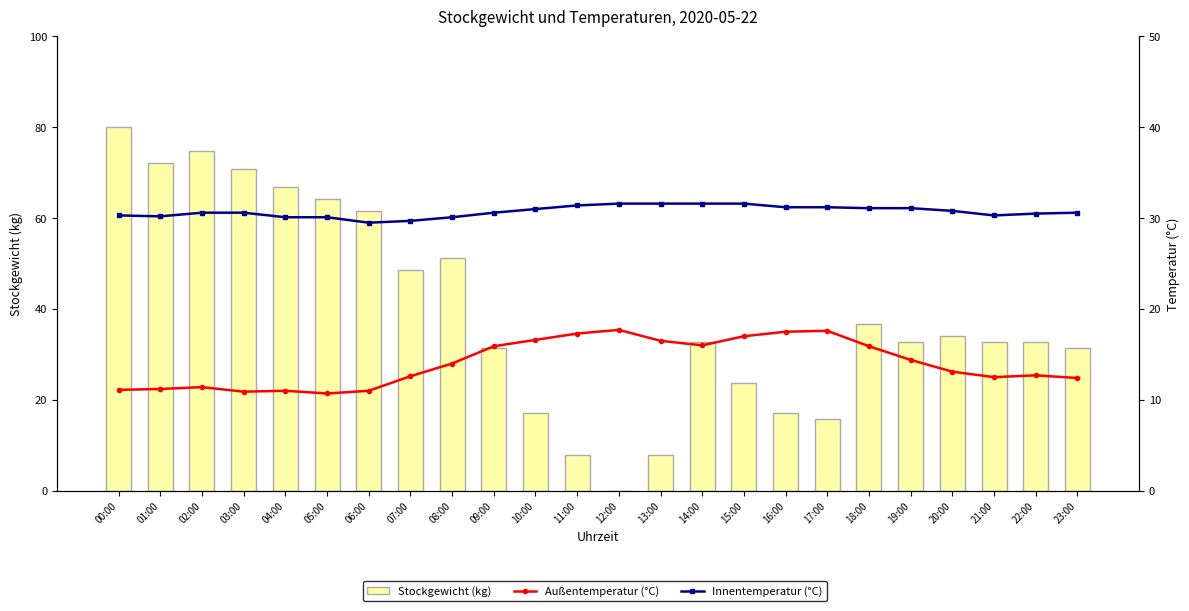

Is it true that Außentemperatur (°C) equals 27.8 at 18:00?

False